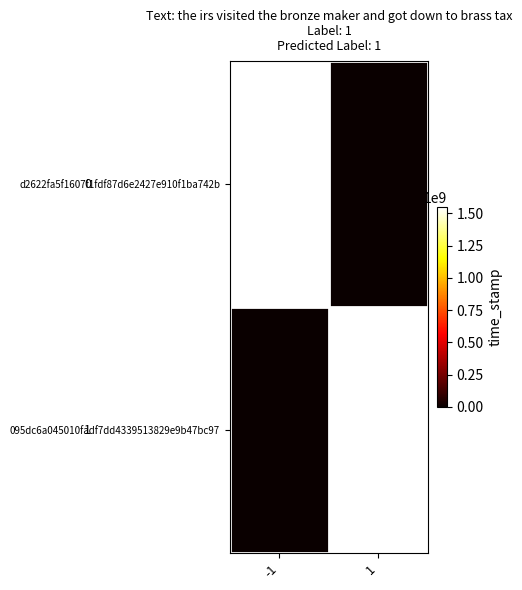

Which has a higher value, -1 or 1?

-1